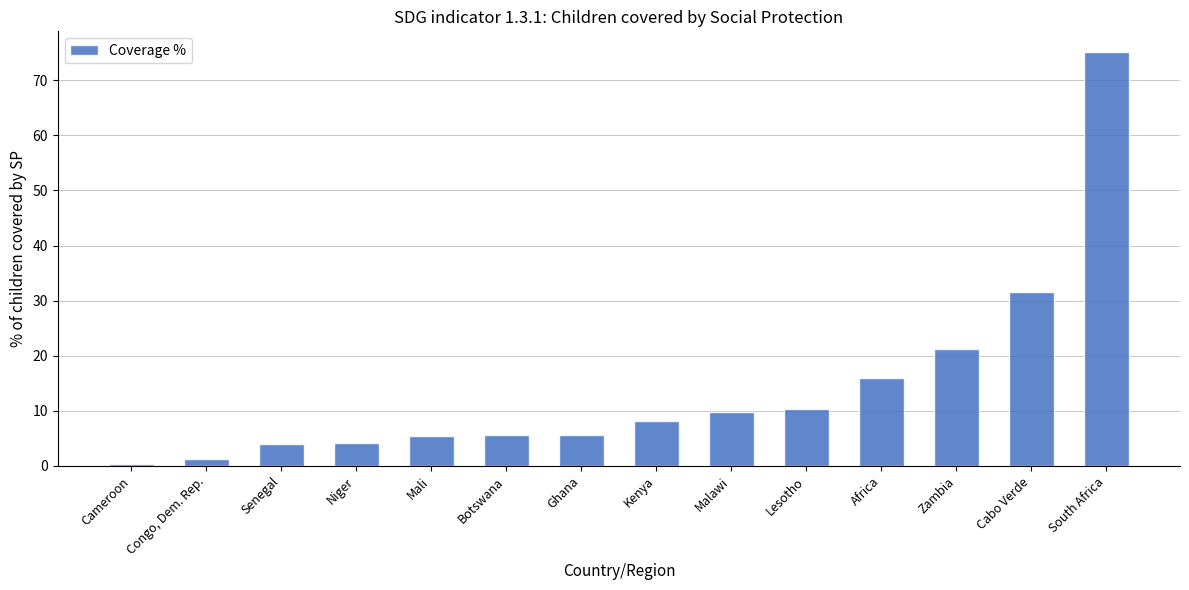

What is the sum of the values at Lesotho and Cameroon?

10.8